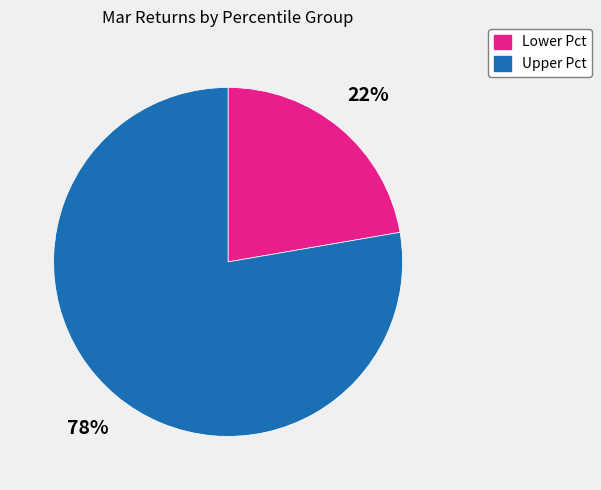

Is there a majority slice in this chart?

Yes